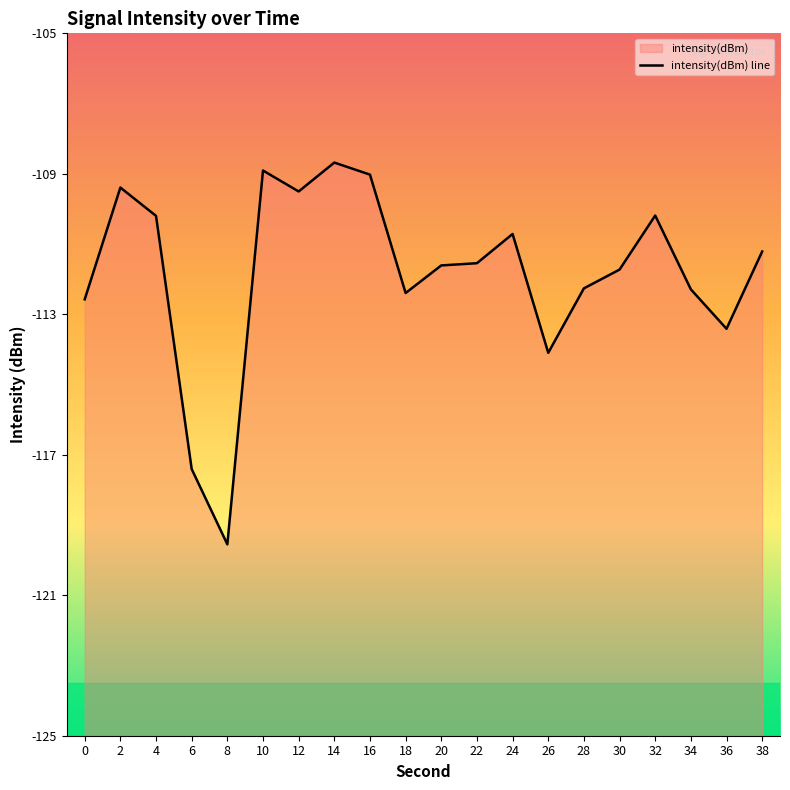

True or false: the data shows -59.5 at 10.

False